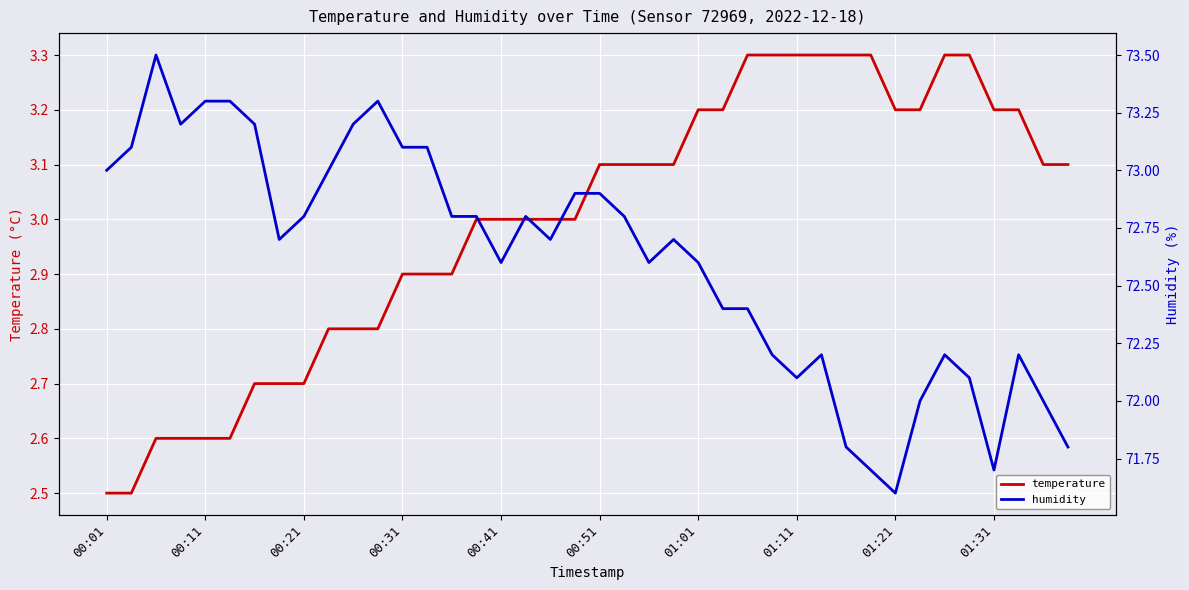

Which series has the largest total across all categories?

humidity